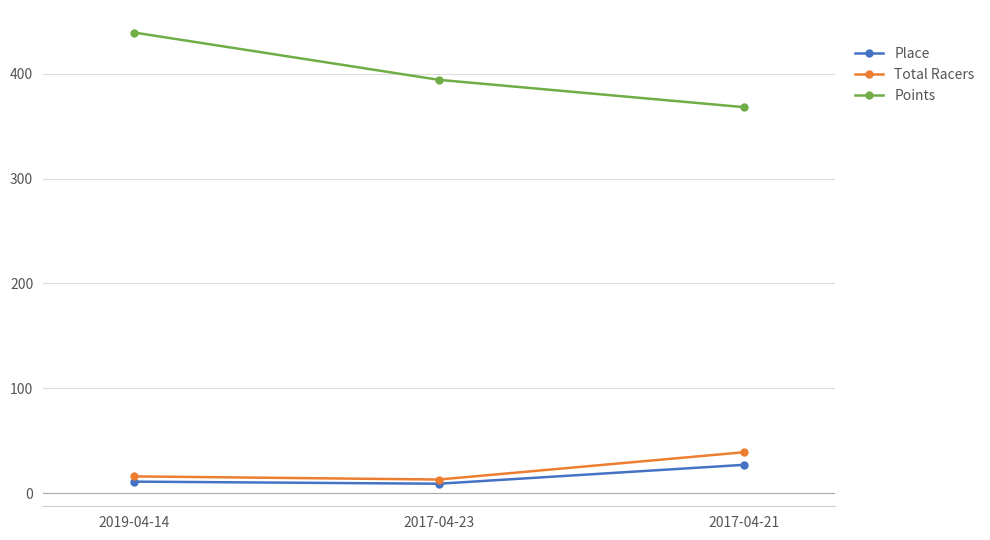

Which series changed the most between 2019-04-14 and 2017-04-23?

Points